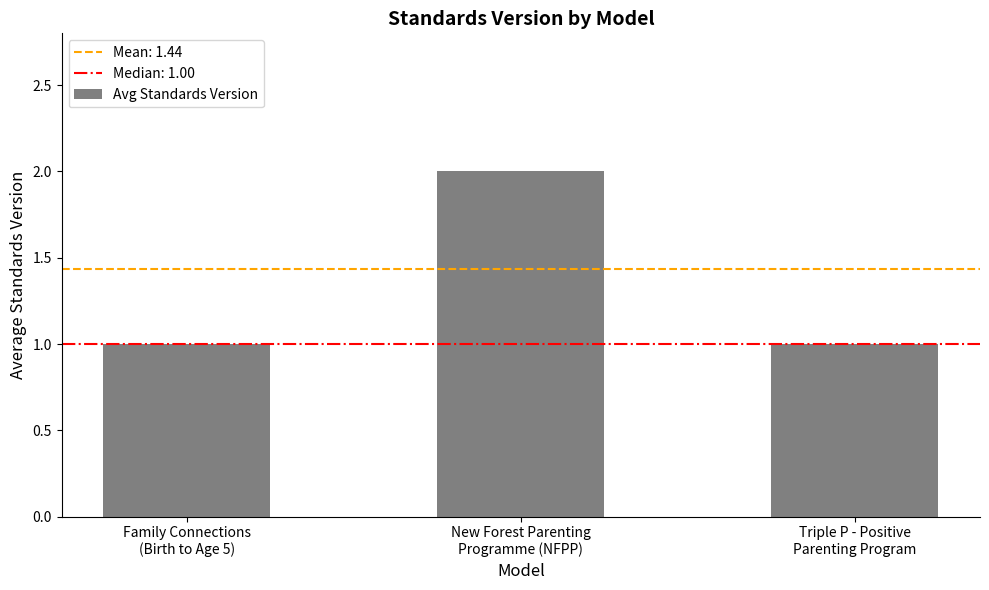

Does the chart contain any negative values?

No